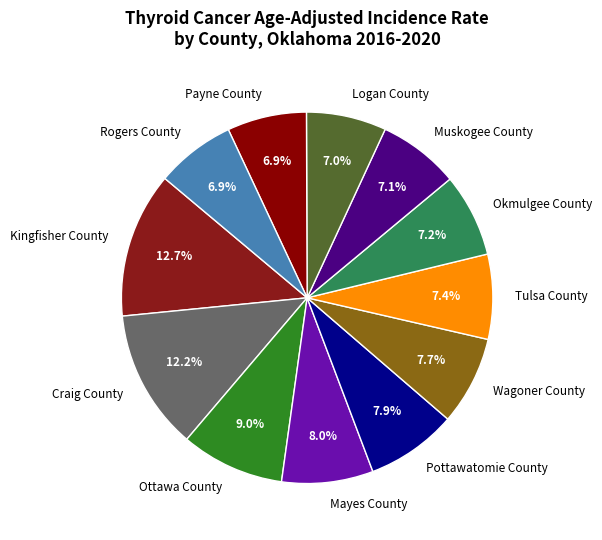

Is there a majority slice in this chart?

No